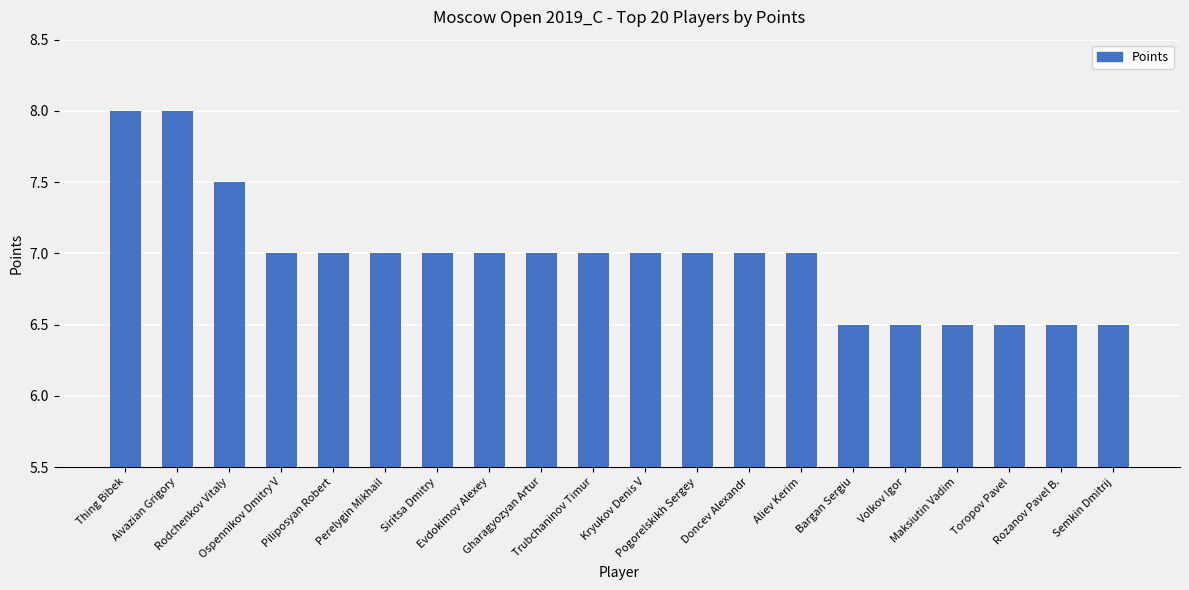

What is the change in value from Evdokimov Alexey to Maksiutin Vadim?

-0.5